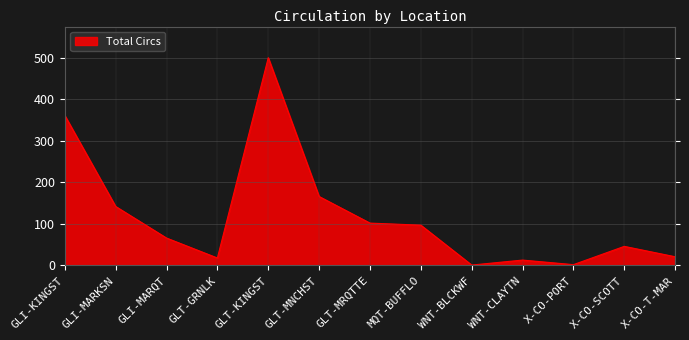

Is it true that the value at GLI-KINGST is 361?

True